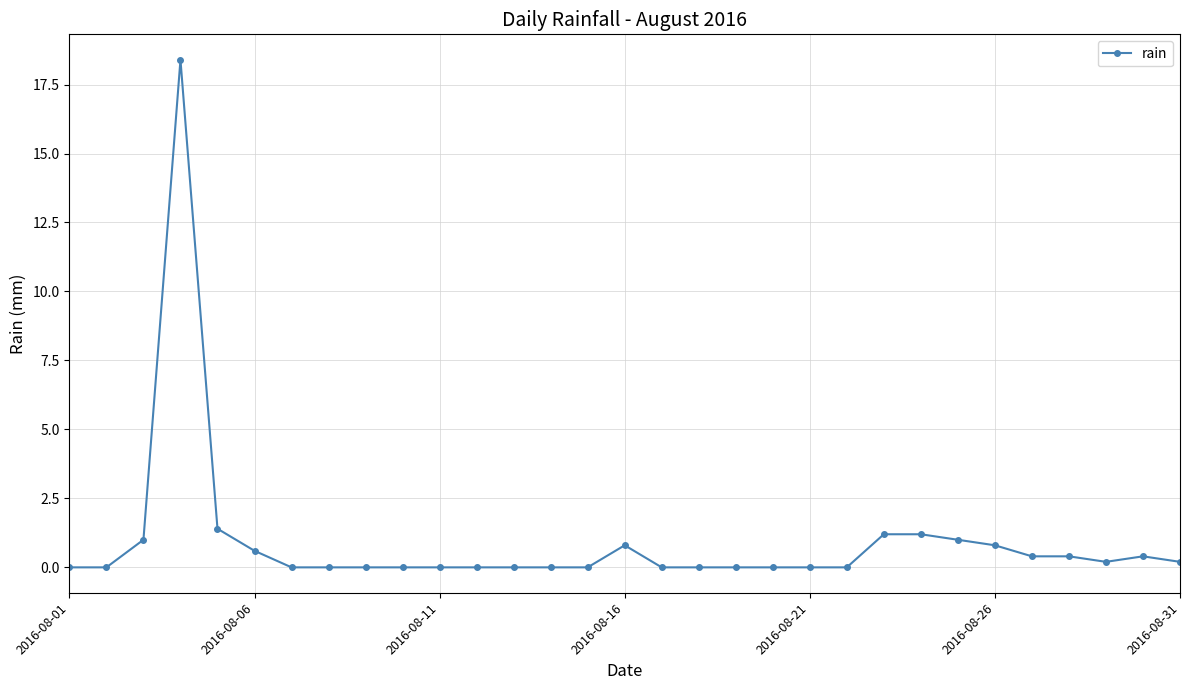

What is the difference between the maximum and minimum values?

18.4